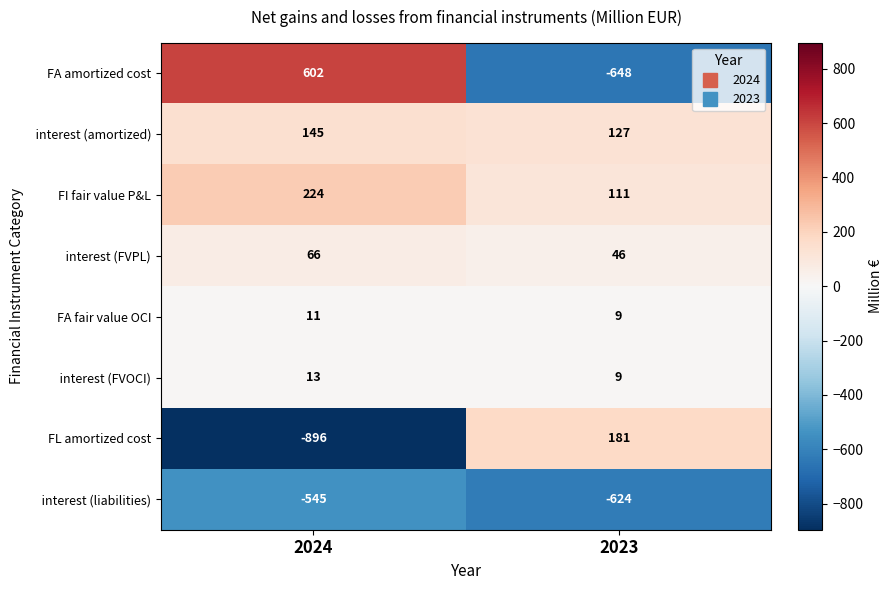

What is the total value across all series at 2023?

-789